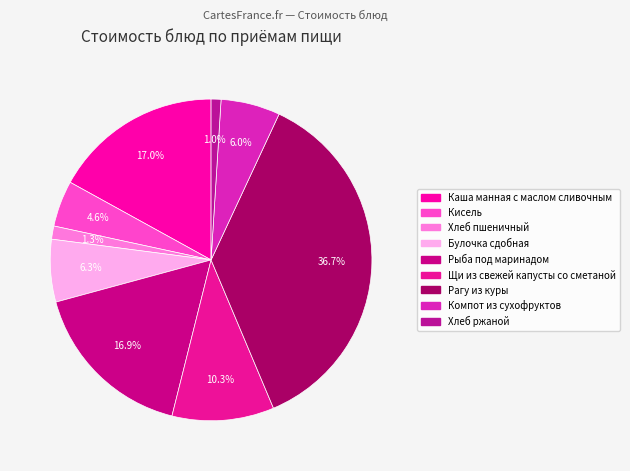

True or false: Рагу из куры accounts for 25% of the total.

False